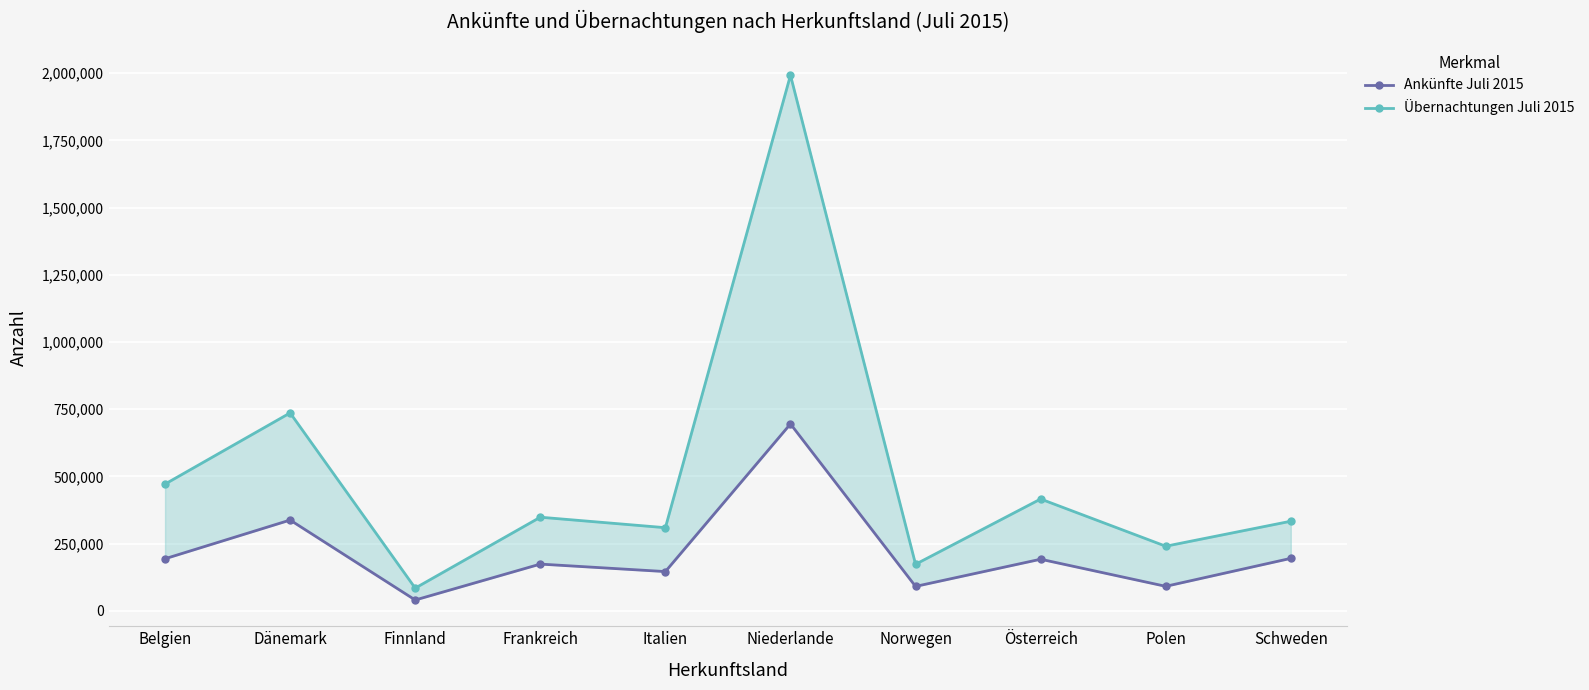

What is the average value of the Ankünfte Juli 2015 series?

215626